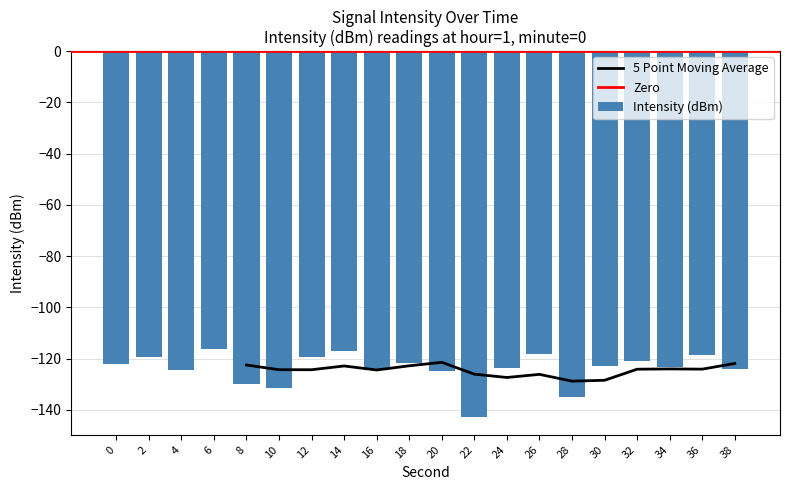

Read the value at 18.

-121.7